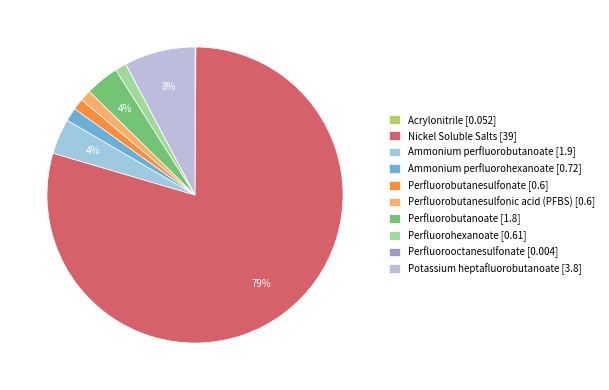

Combined, do Perfluorobutanoate and Perfluorobutanesulfonic acid (PFBS) account for over 50%?

No